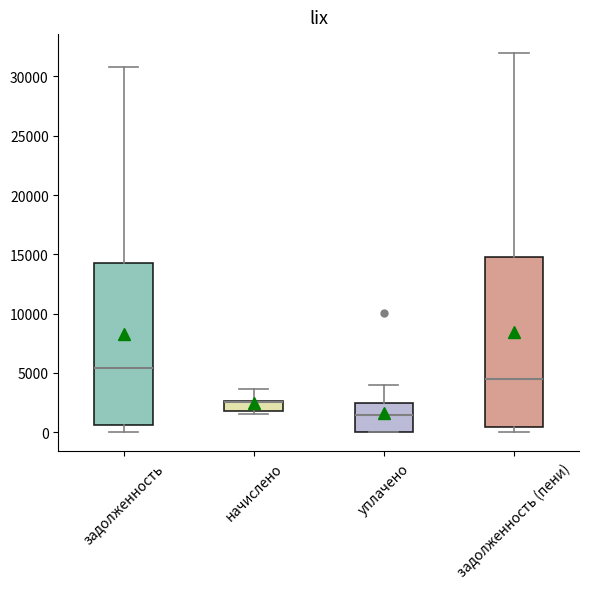

Reading left to right, transcribe this box plot: for each box, give where its median line is, the range the box spans, and where its two whiskers end, as read against the y-axis. The values are not printed on the chart, so give them approximately, as read against the axis.

задолженность: median 5500, box 500 to 14000, whiskers 0 to 31000
начислено: median 2500 (drawn on the box's upper edge), box 1500 to 2500, whiskers 1500 (just below the box's lower edge) to 3500
уплачено: median 1500, box 0 to 2500, whiskers 0 to 4000
задолженность (пени): median 4500, box 500 to 15000, whiskers 0 to 32000